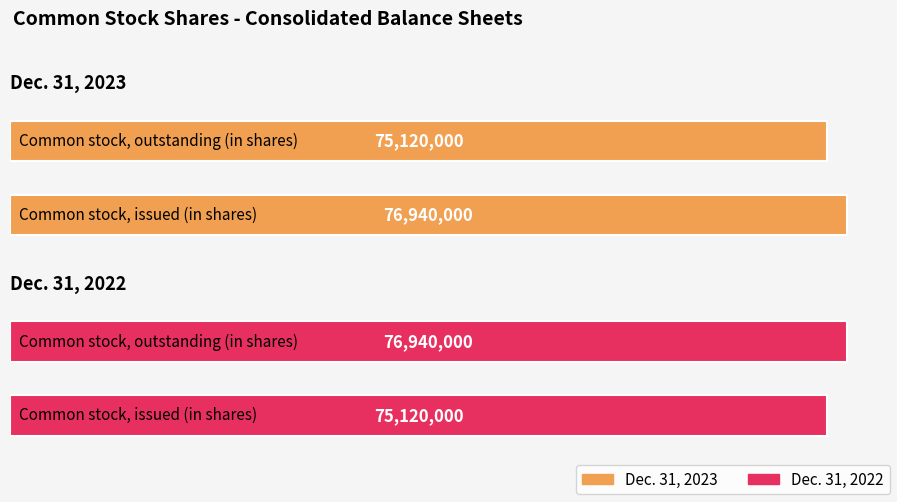

List the series in order of their peak value, lowest first.

Dec. 31, 2023, Dec. 31, 2022